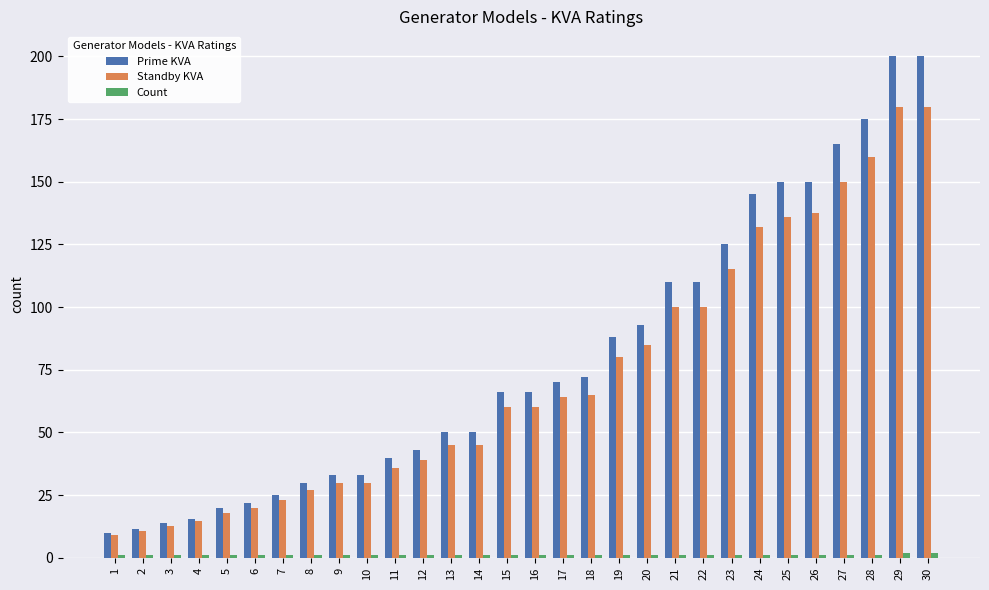

What is the total value across all series at 3?

27.5